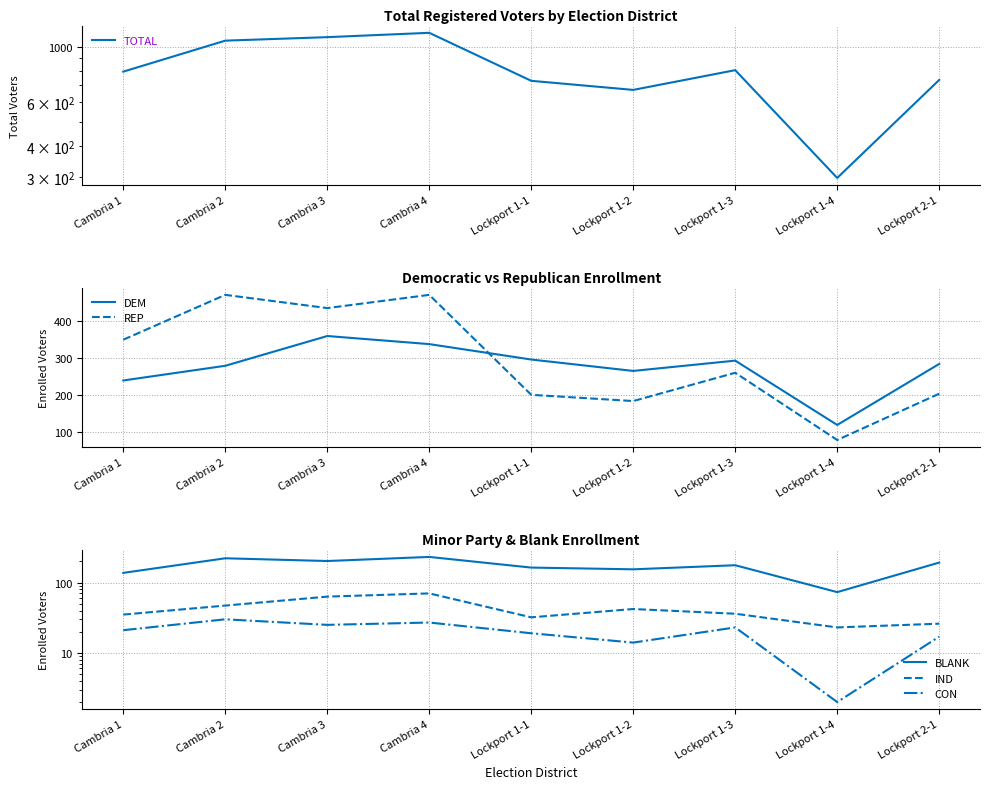

What is the value of the REP point at the 7th from the left?

260